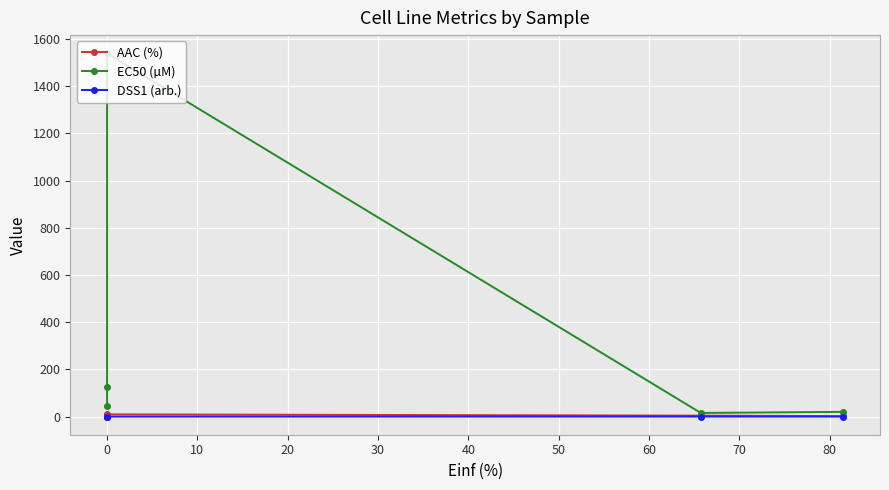

How many data points in DSS1 (arb.) are above 0?

2